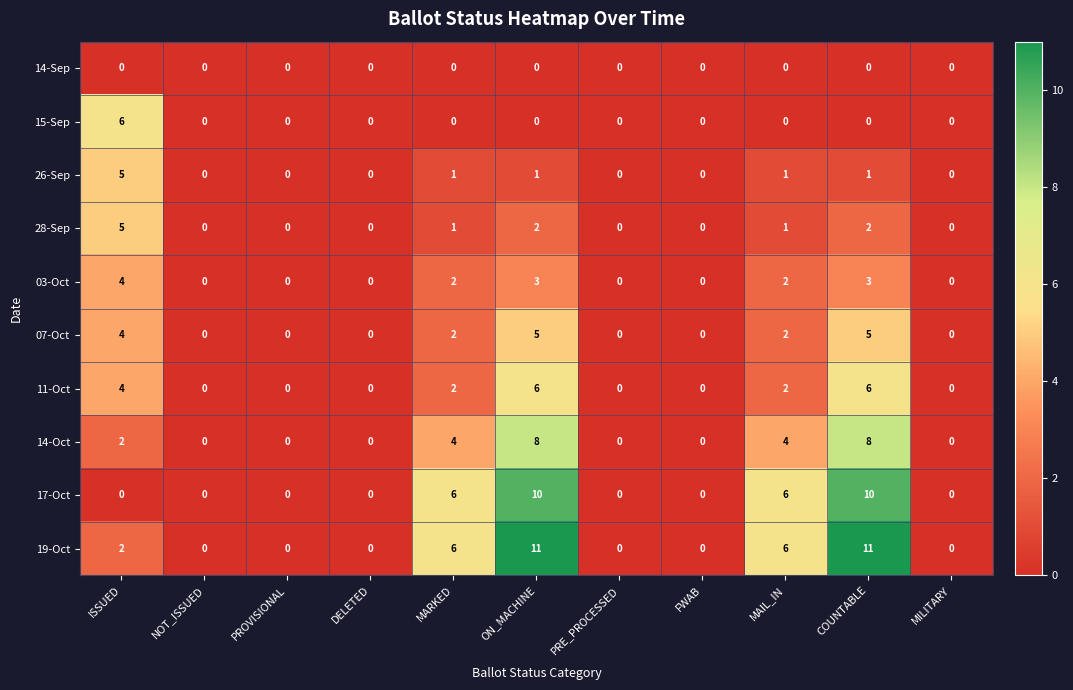

Which series has the widest spread of values?

19-Oct